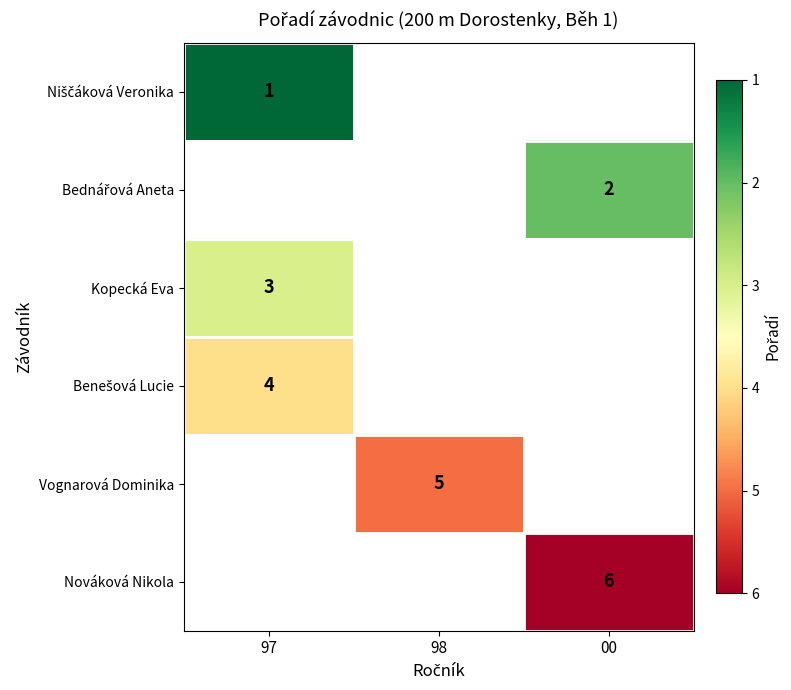

Which category has the lowest value across all series?

97